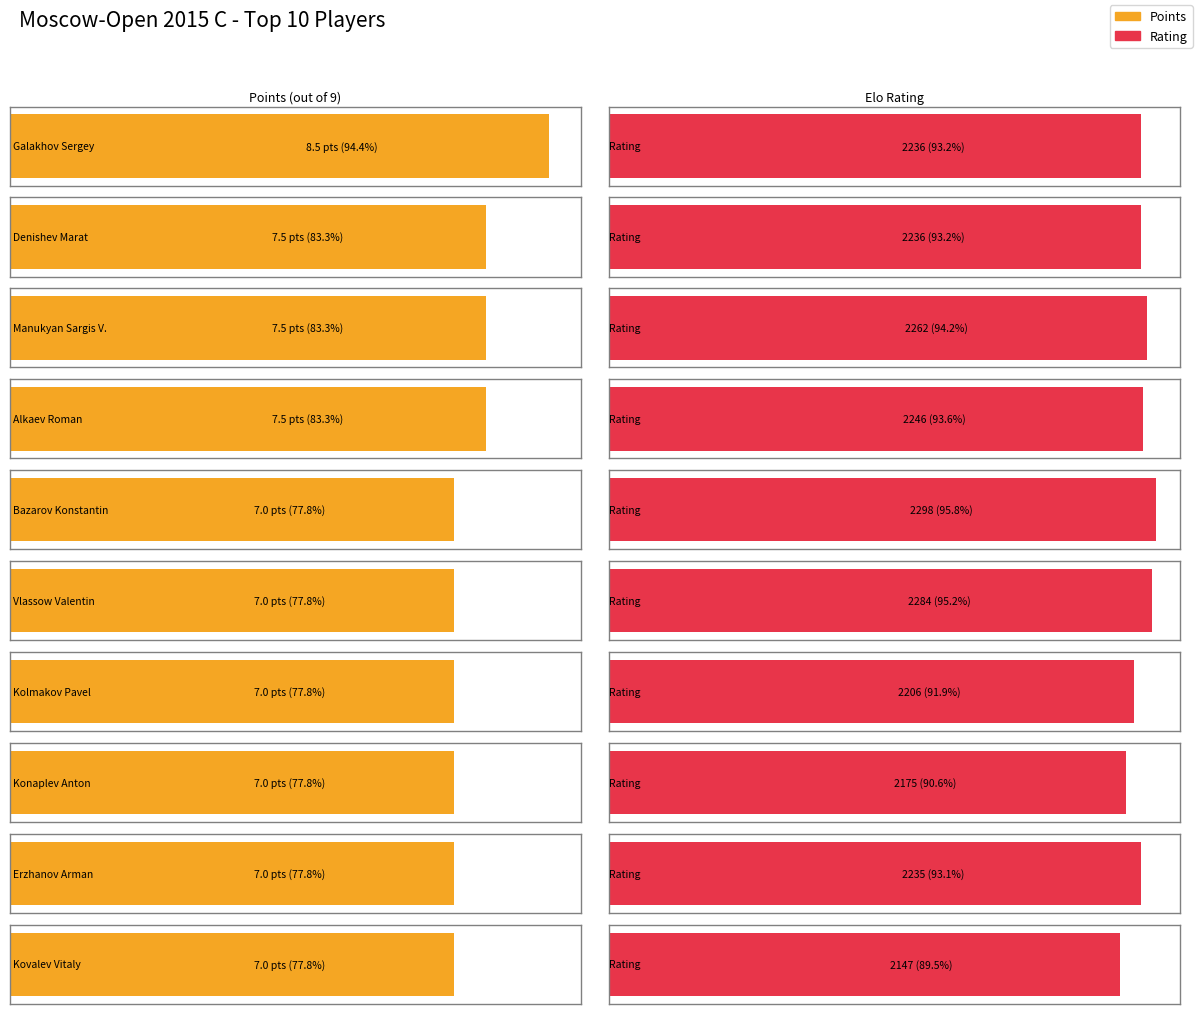

What is the total value across all series at Bazarov Konstantin?

2305.0